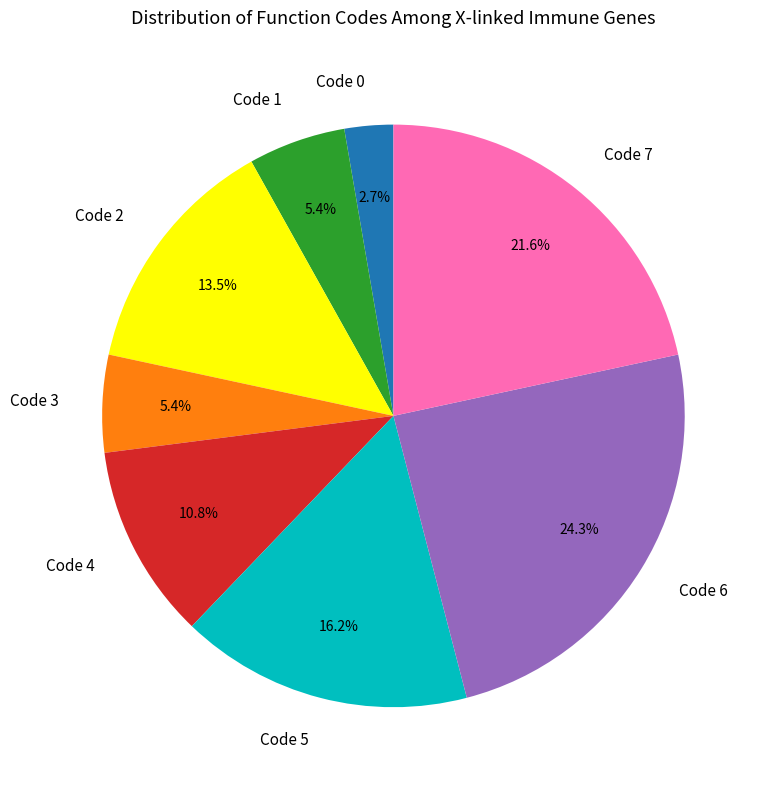

Does Code 1 represent more than half of the total?

No